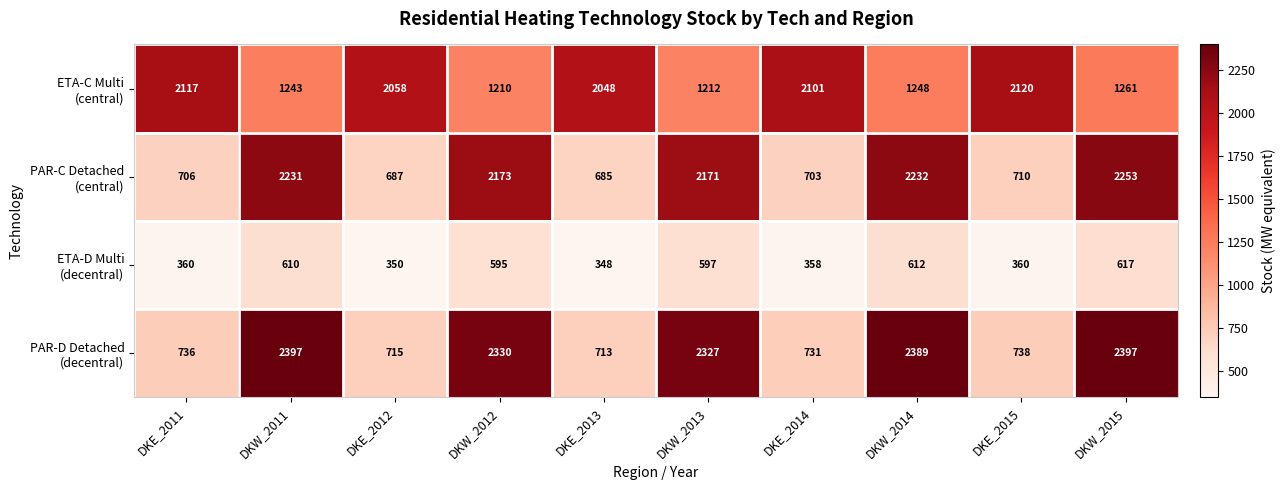

What is the difference between the highest and lowest values at DKE_2014?

1743